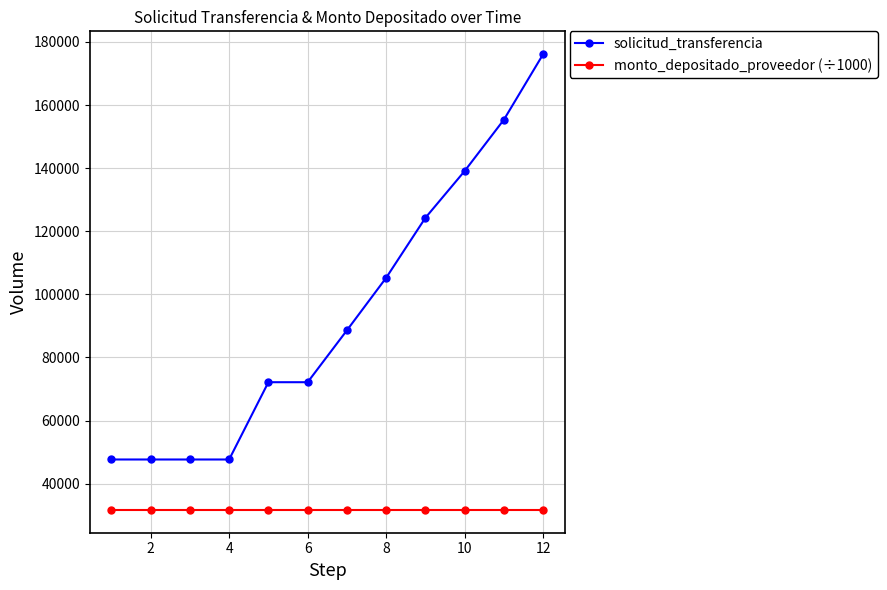

Rank the series by their maximum value, from lowest to highest.

monto_depositado_proveedor (÷1000), solicitud_transferencia